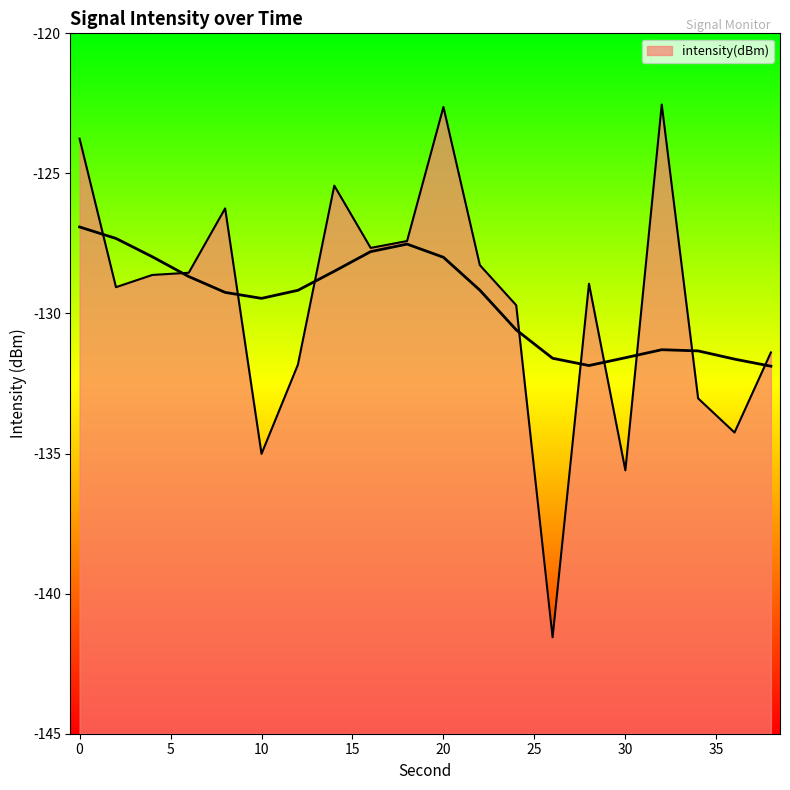

What is the difference between the maximum and minimum values?

19.0